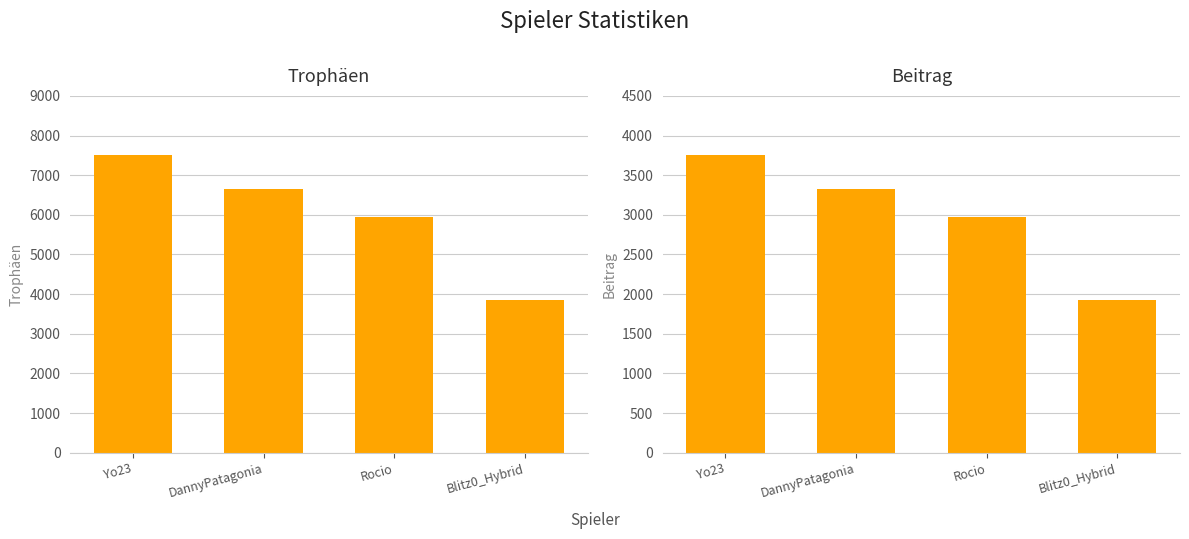

What is the sum of all Trophäen values?

23950